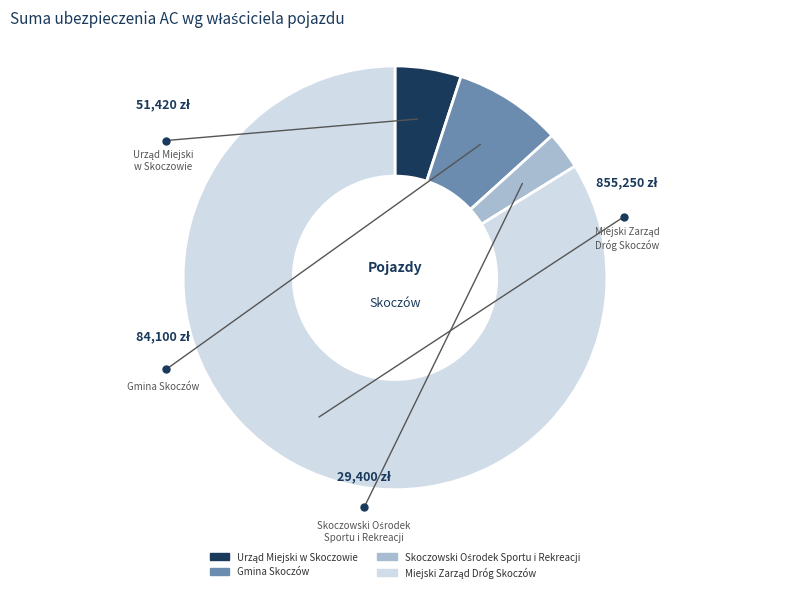

Does any single category account for the majority?

Yes